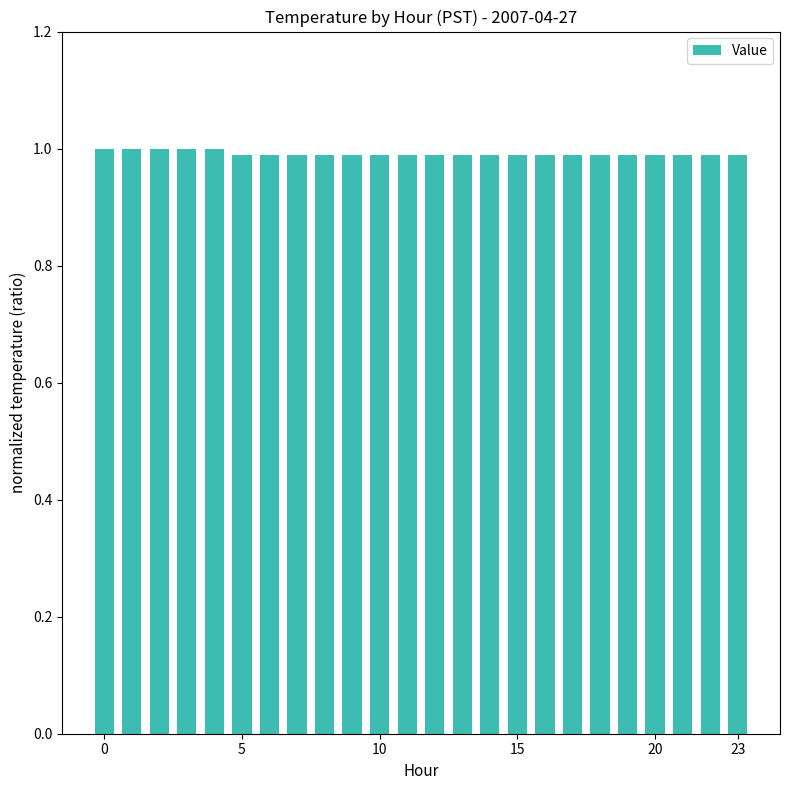

Are the bars horizontal?

No